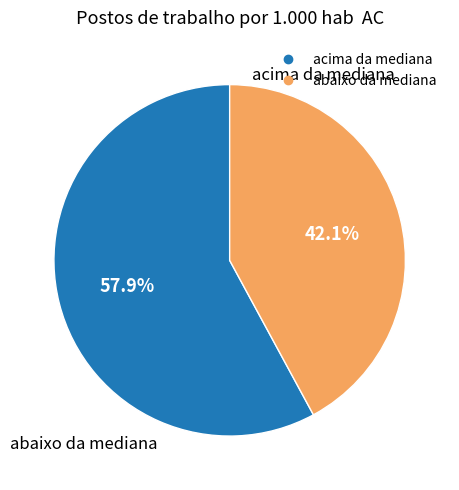

Is there any slice that represents more than half of the pie?

Yes